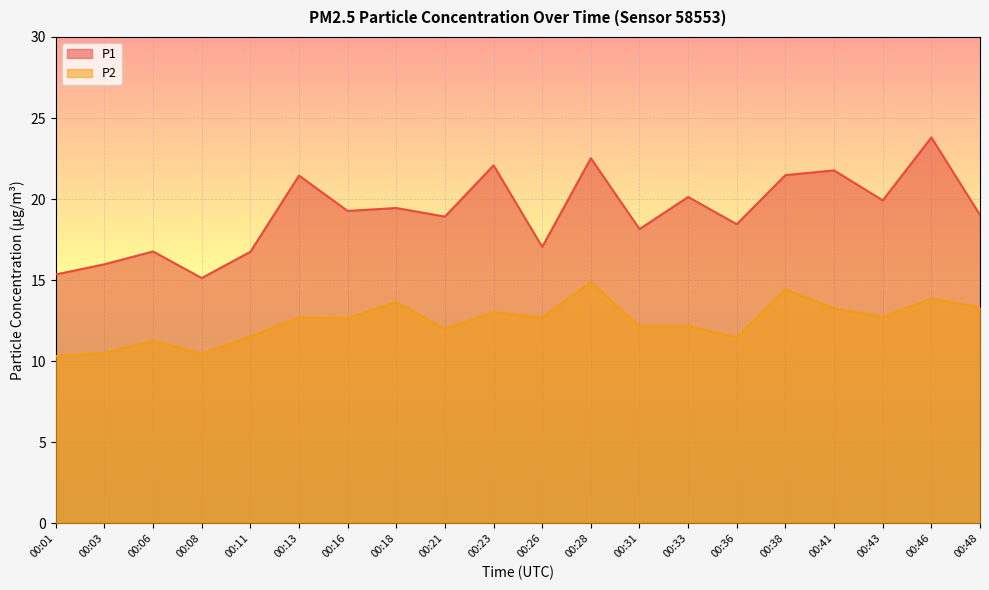

How many interior local peaks does the P1 series have?

8